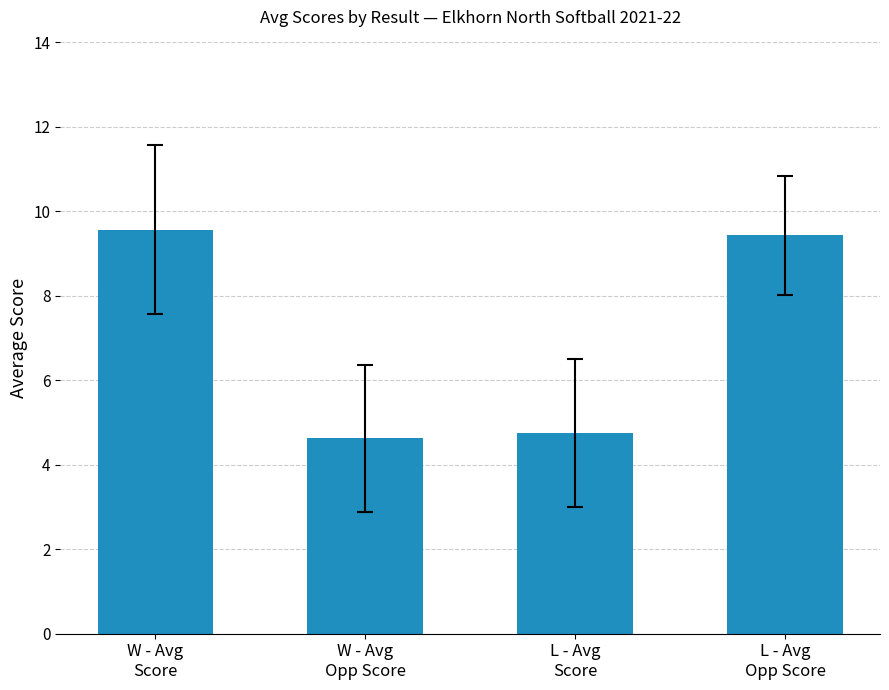

The value at L - Avg
Score is 4.8. True or false?

True